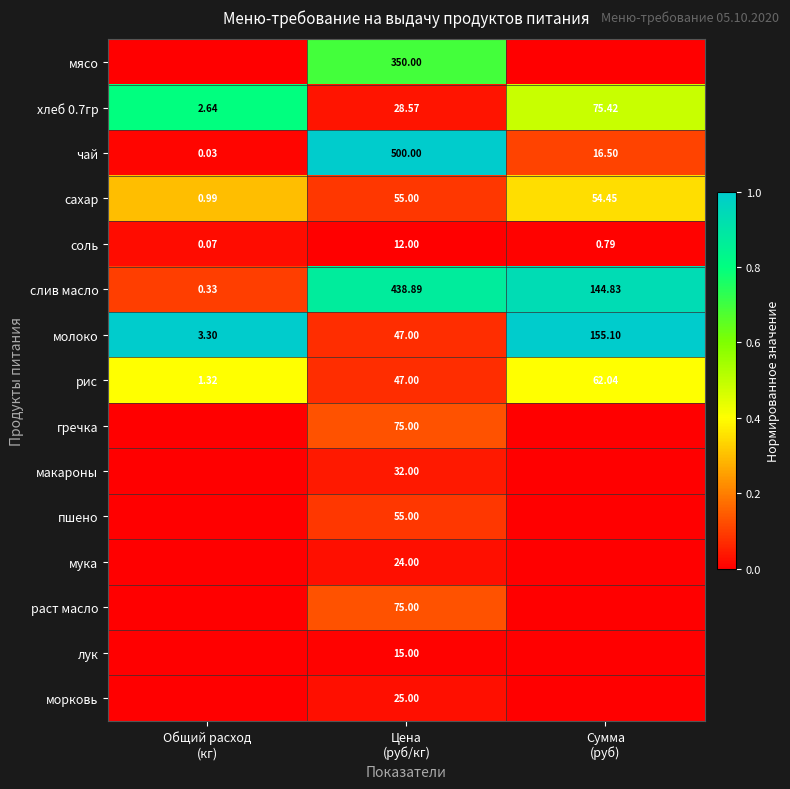

What is the total value across all series at Цена
(руб/кг)?

1779.5